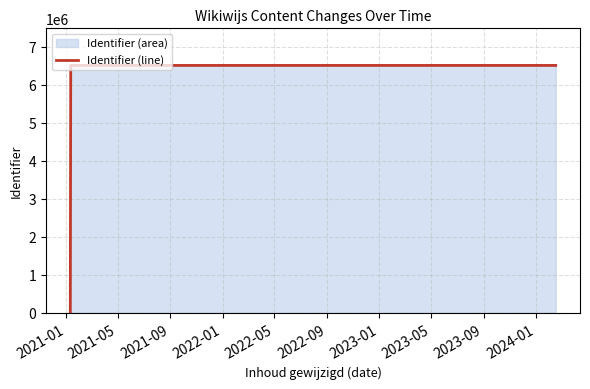

Does the chart have visible grid lines?

Yes